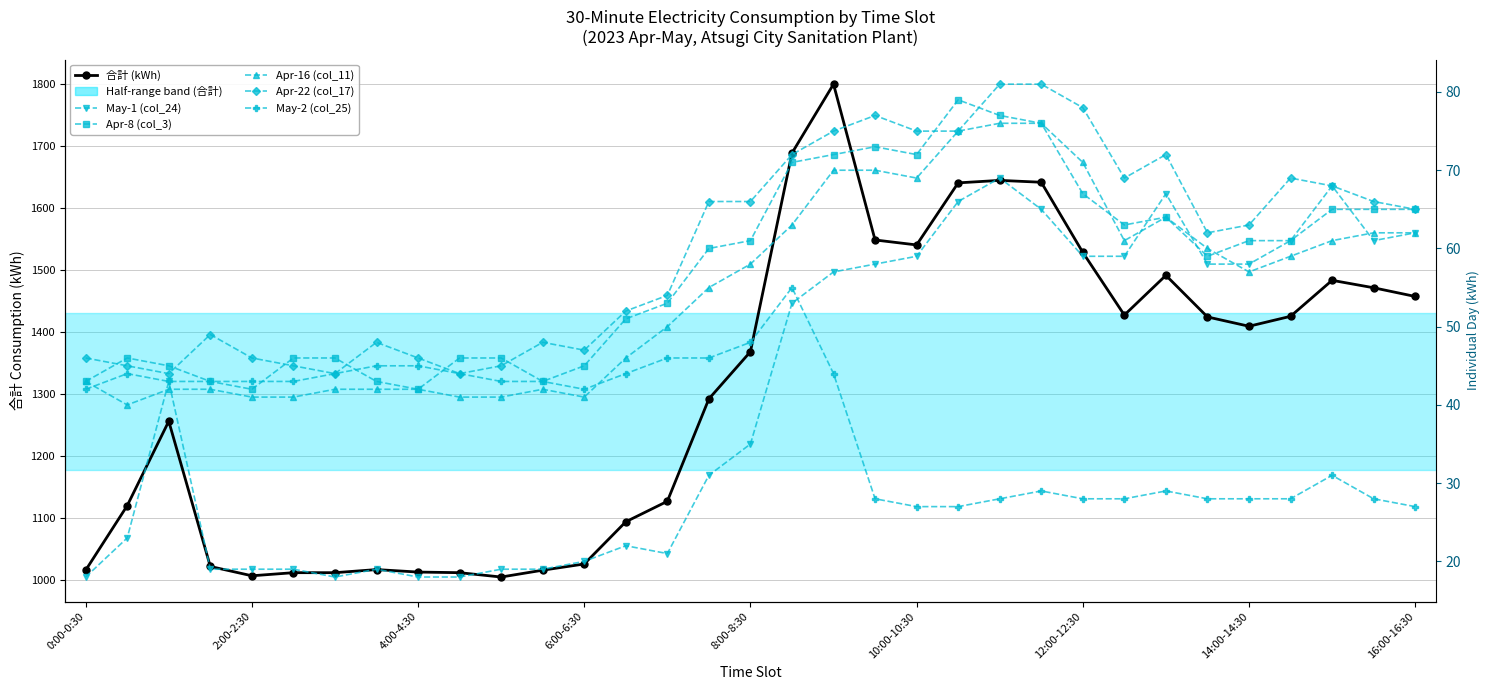

At how many categories does at least one series exceed 1572?

5